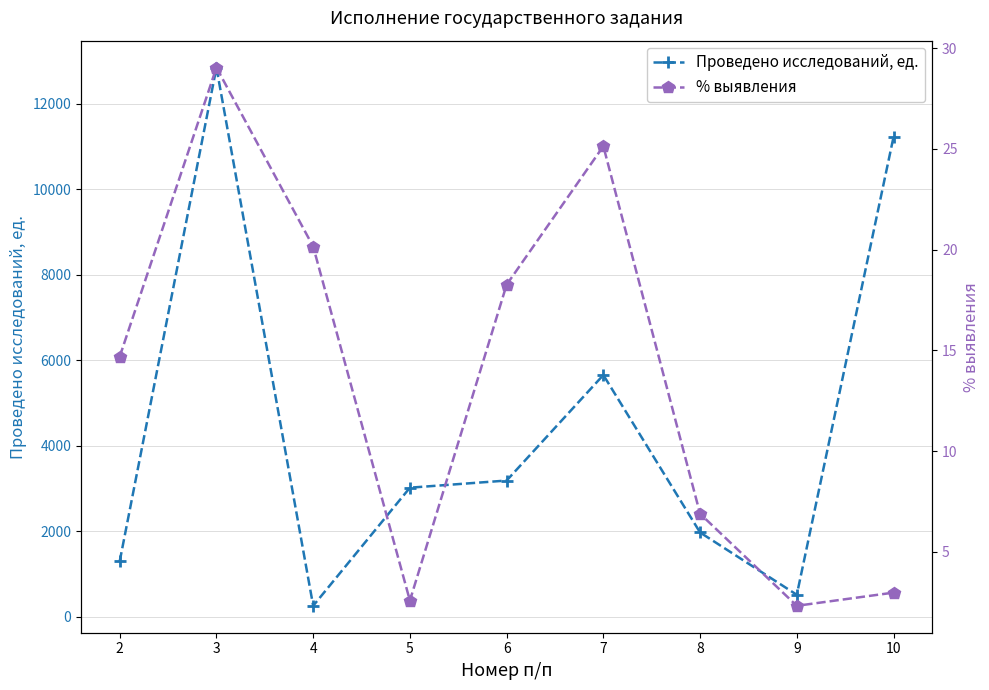

At how many categories does at least one series exceed 5013?

3